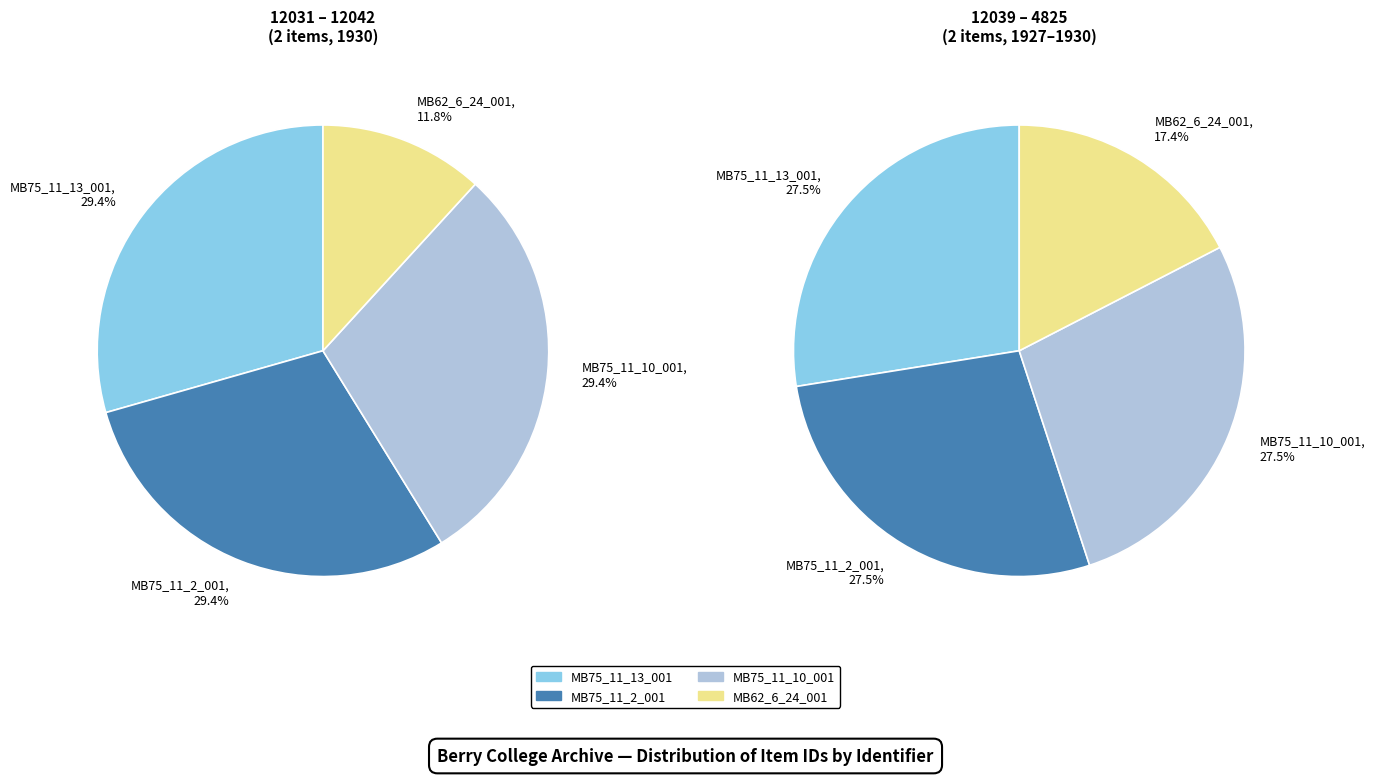

Which slice is the smallest?

MB62_6_24_001